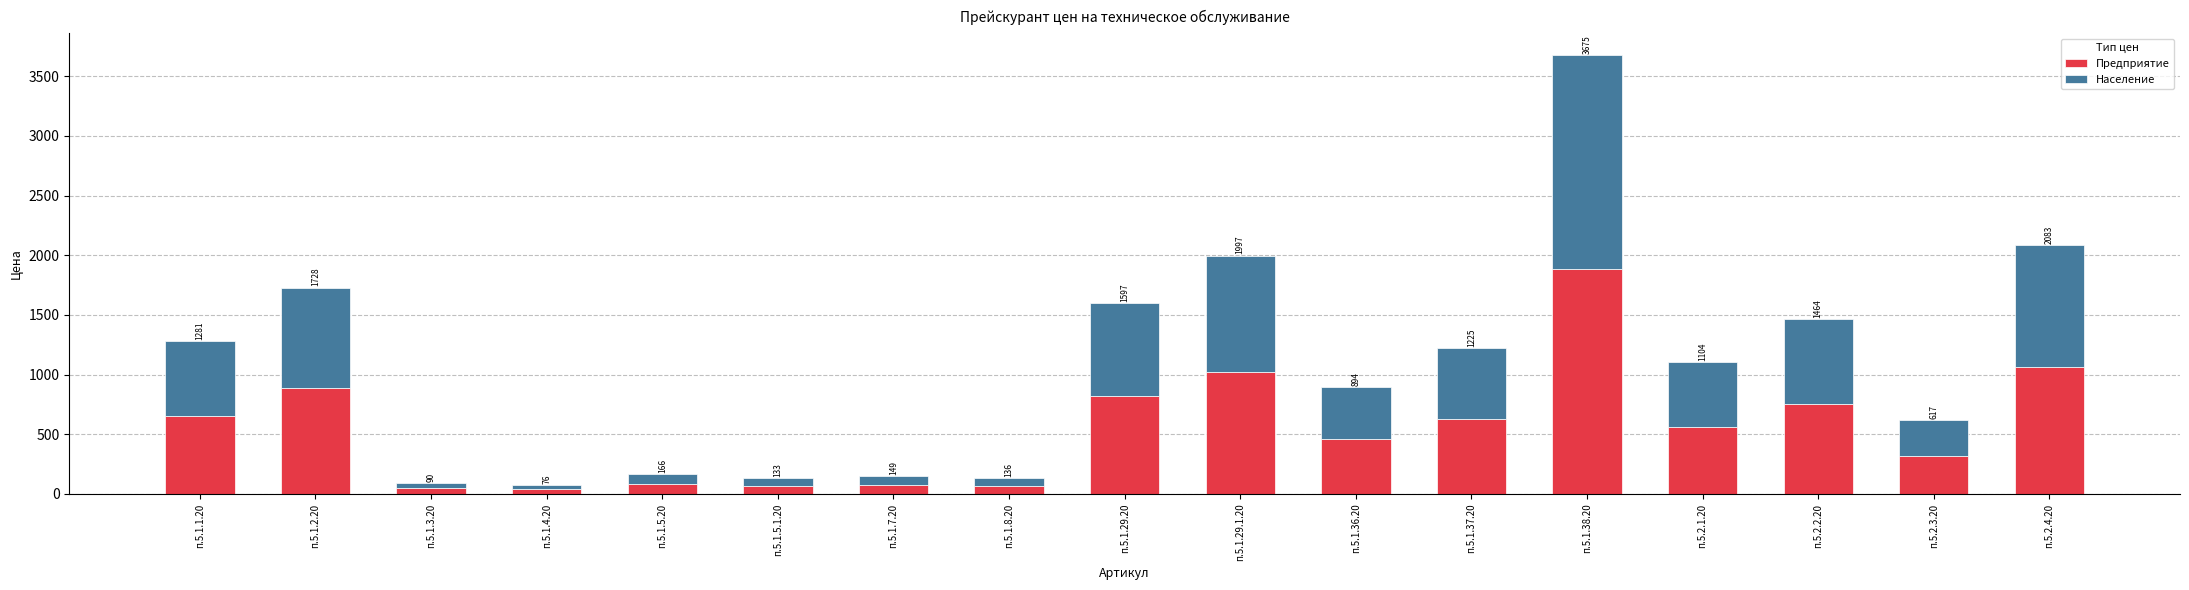

What is the label of the 3rd bar from the left?

п.5.1.3.20